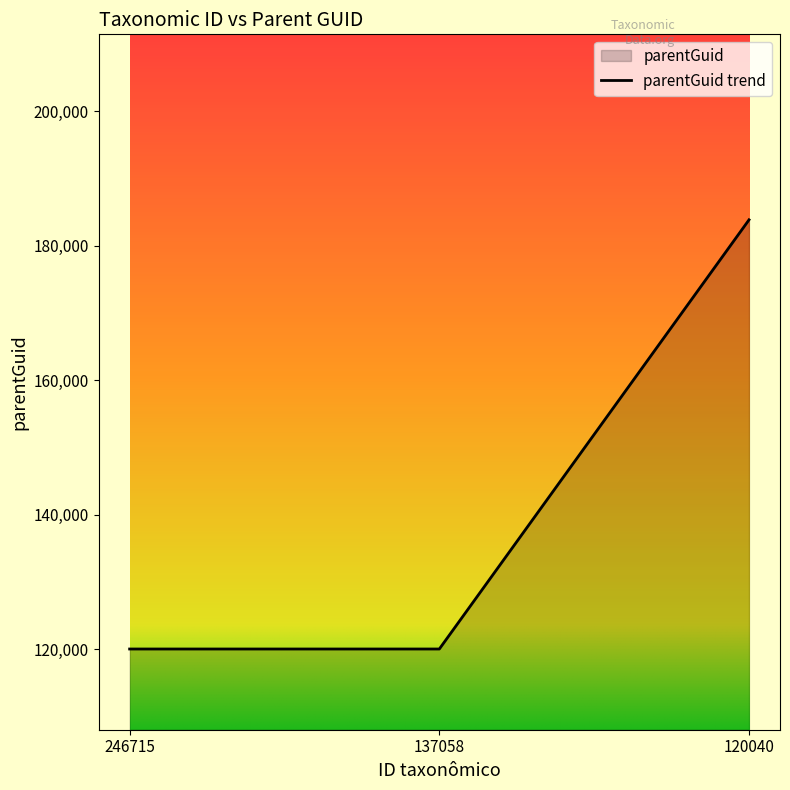

Does the chart display data point markers on the line(s)?

No